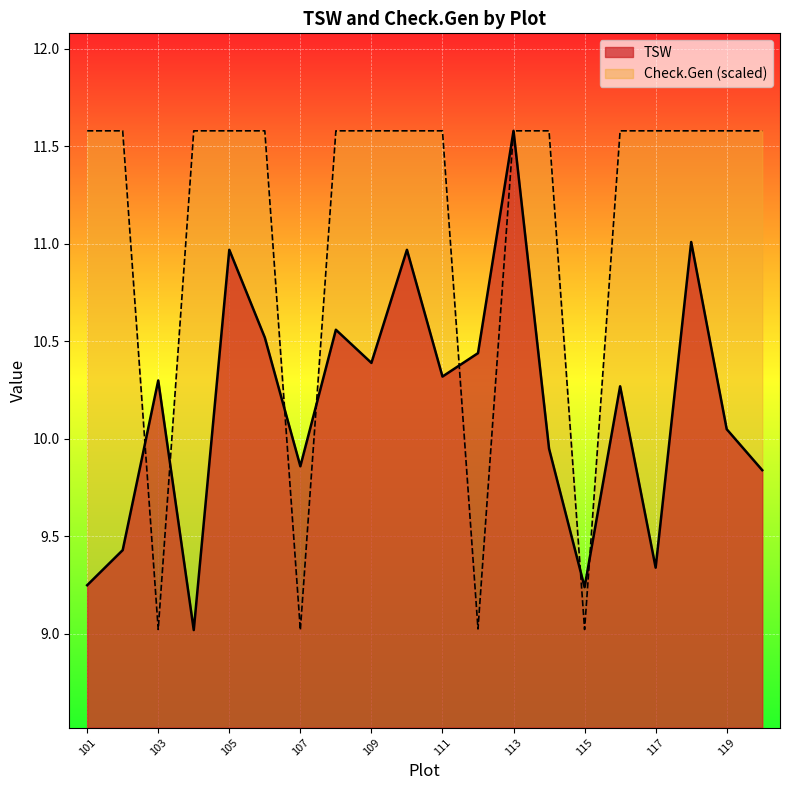

Reading right to left, transcribe all the data shown in this chart.

TSW: 120=9.8	119=10.1	118=11.0	117=9.3	116=10.3	115=9.2	114=9.9	113=11.6	112=10.4	111=10.3	110=11.0	109=10.4	108=10.6	107=9.9	106=10.5	105=11.0	104=9.0	103=10.3	102=9.4	101=9.2
Check.Gen (scaled): 120=11.6	119=11.6	118=11.6	117=11.6	116=11.6	115=9.0	114=11.6	113=11.6	112=9.0	111=11.6	110=11.6	109=11.6	108=11.6	107=9.0	106=11.6	105=11.6	104=11.6	103=9.0	102=11.6	101=11.6